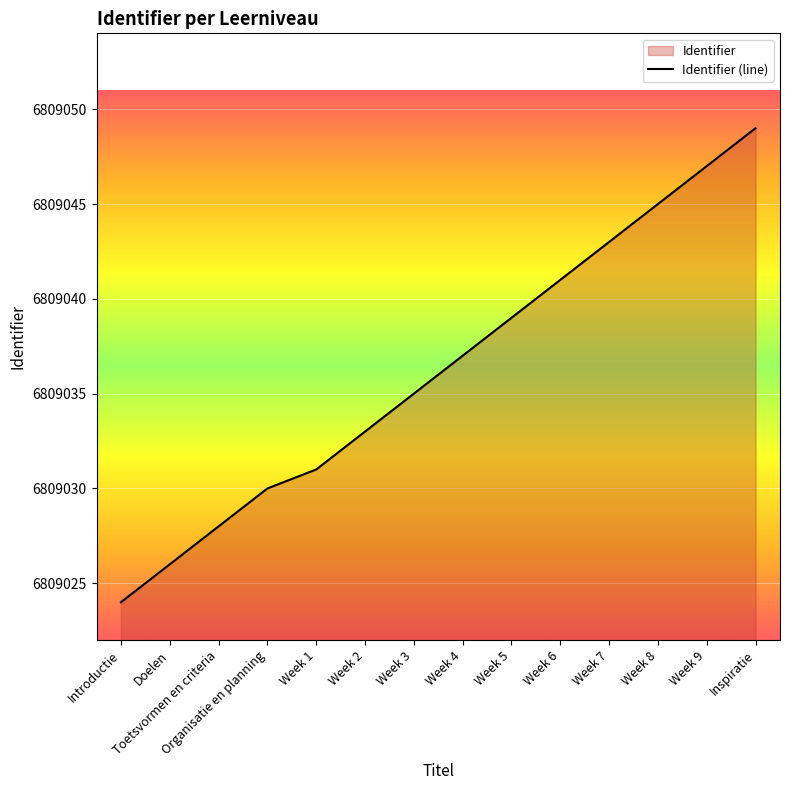

Between Week 7 and Week 6, which is larger?

Week 7